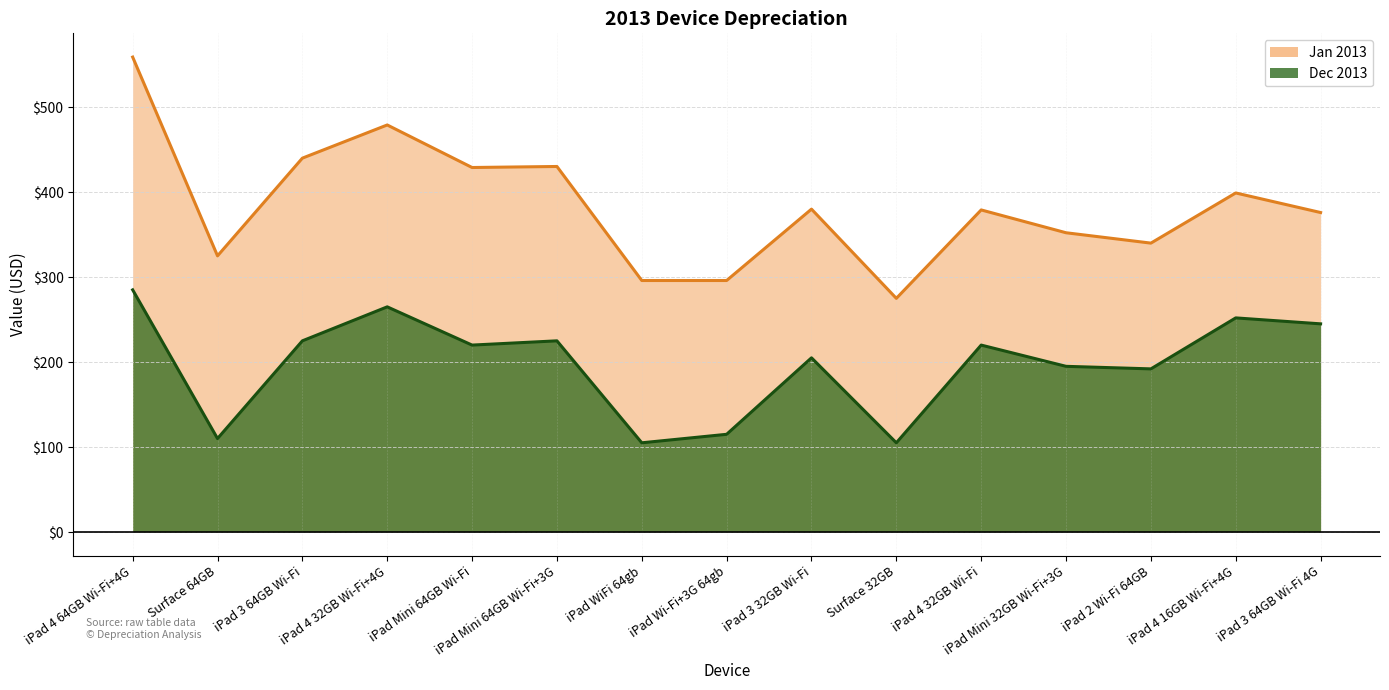

At which label does Jan 2013 reach its peak?

iPad 4 64GB Wi-Fi+4G